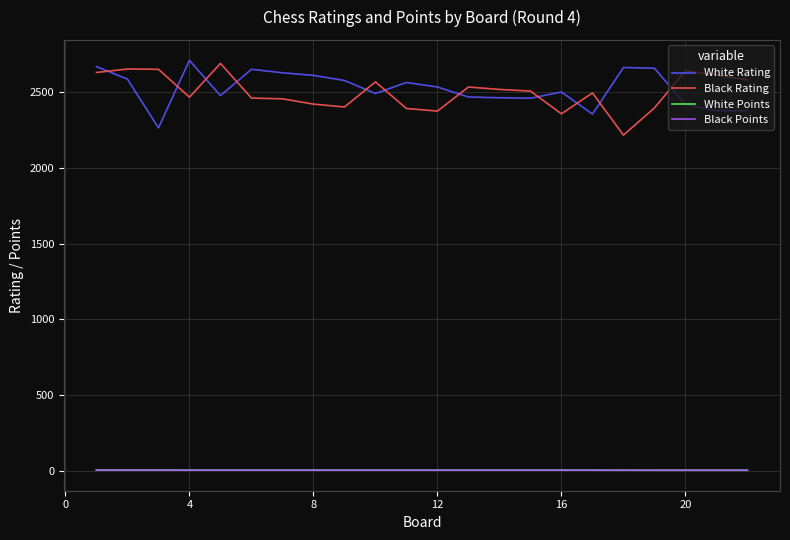

What is the maximum value shown in the chart?

2710.0